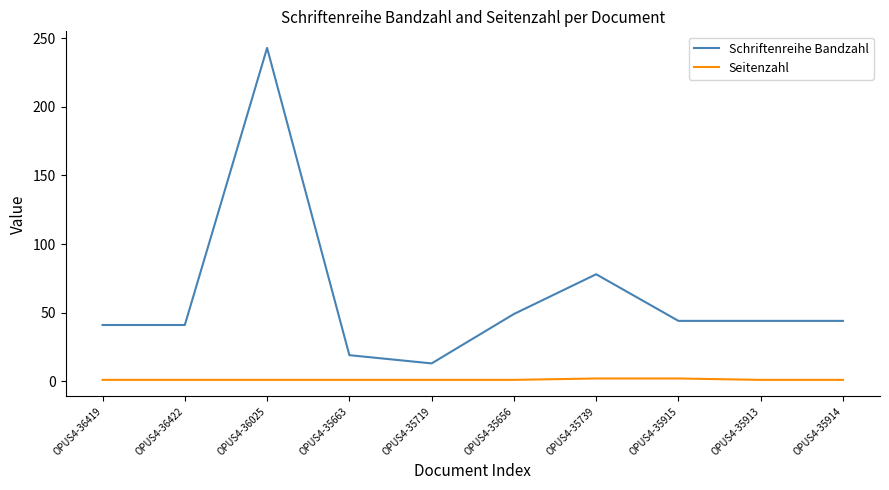

Is it true that Schriftenreihe Bandzahl equals 19 at OPUS4-35663?

True